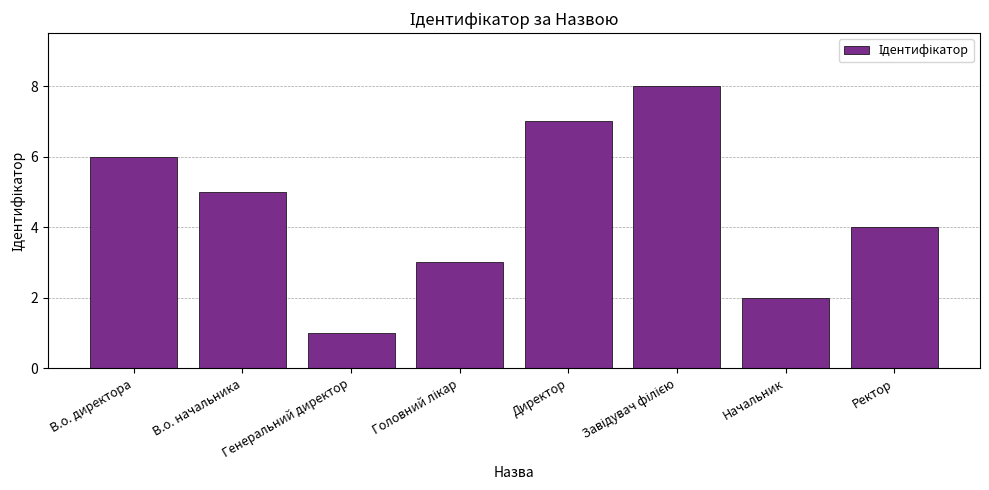

What is the label of the 2nd bar from the right?

Начальник